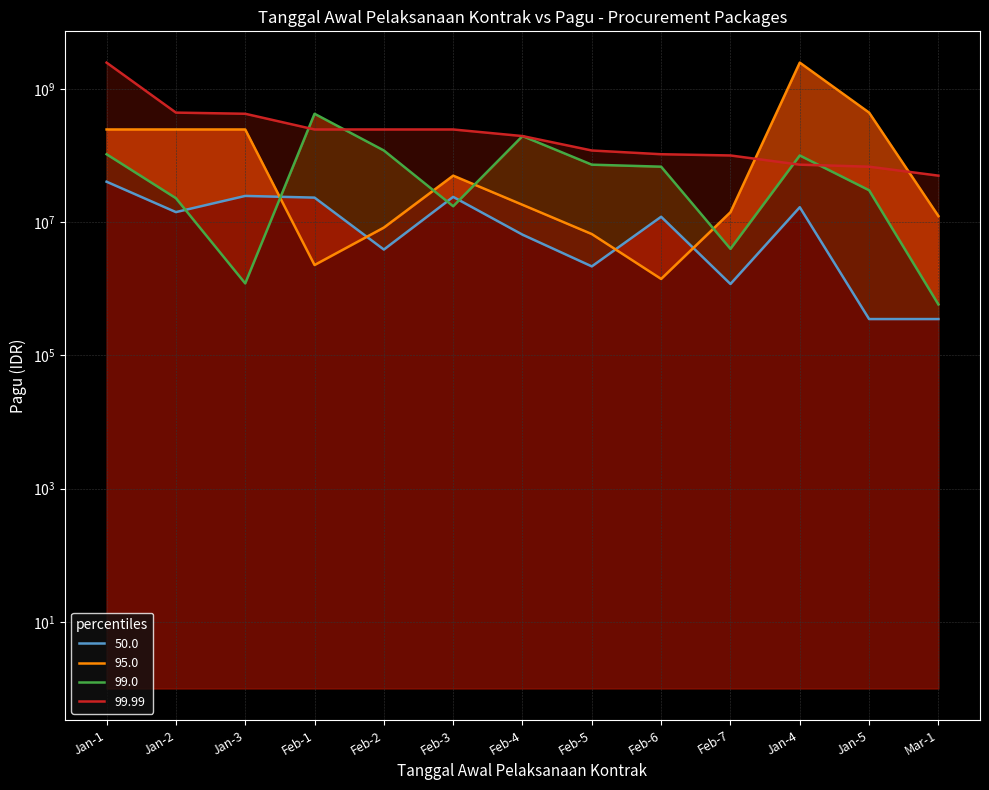

How many interior local peaks does the 50.0 series have?

4